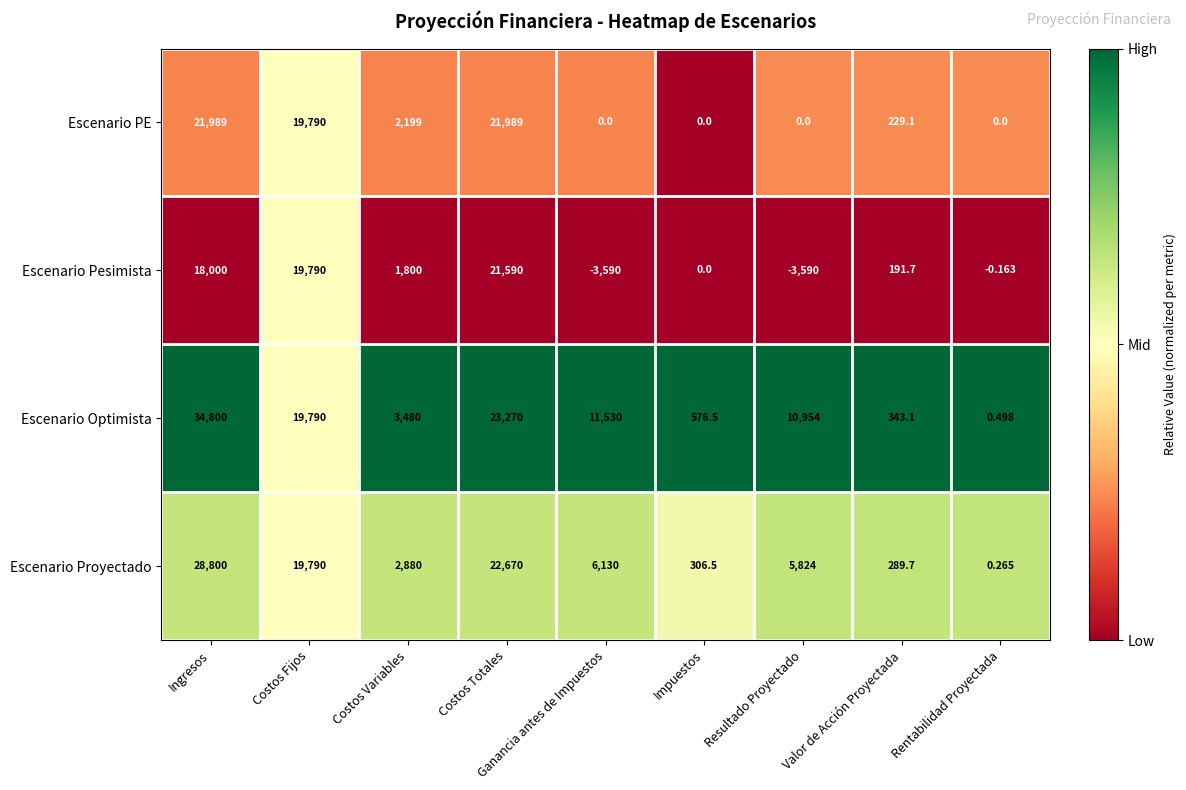

List the series in order of their overall mean, highest first.

Escenario Optimista, Escenario Proyectado, Escenario PE, Escenario Pesimista